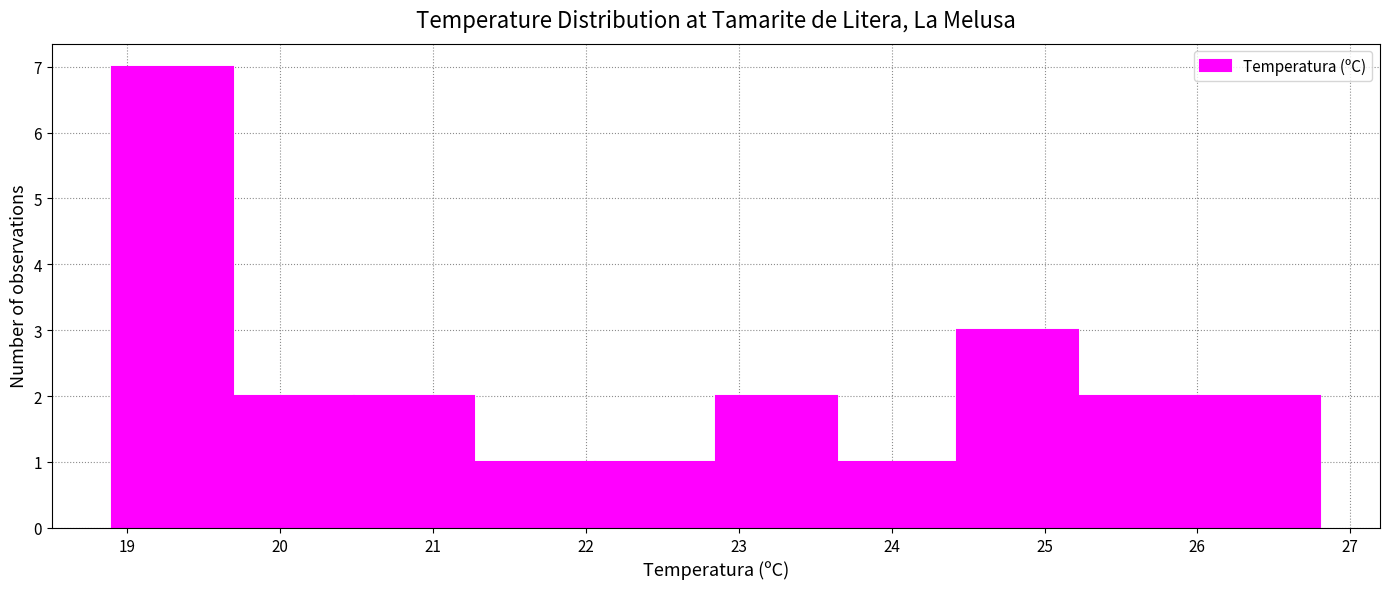

Which range on the x-axis has the tallest bar?

18.90 to 19.69